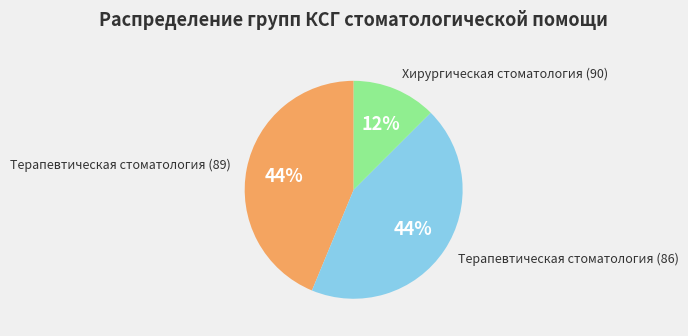

Is it true that Терапевтическая стоматология (89) is 44% of the pie?

True